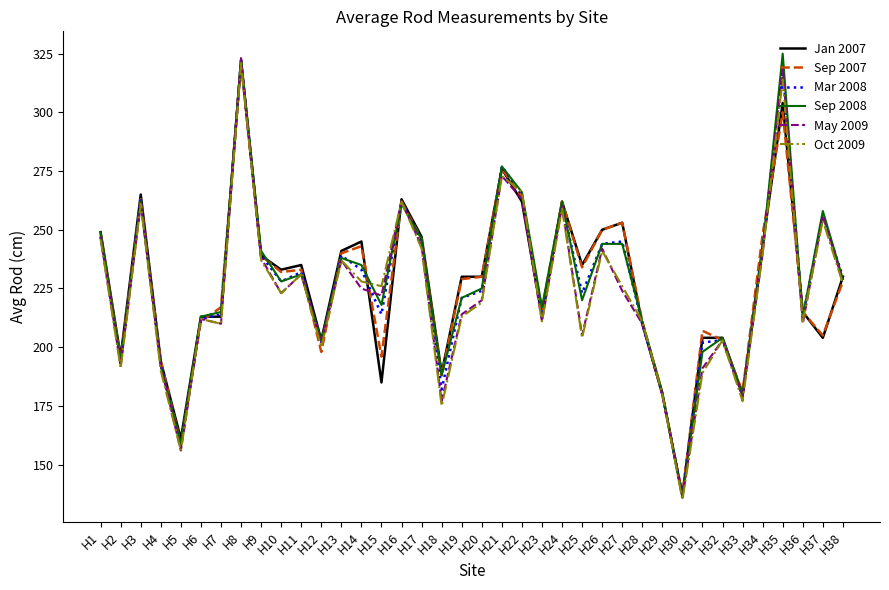

Where does the Mar 2008 series first go above 228?

H1